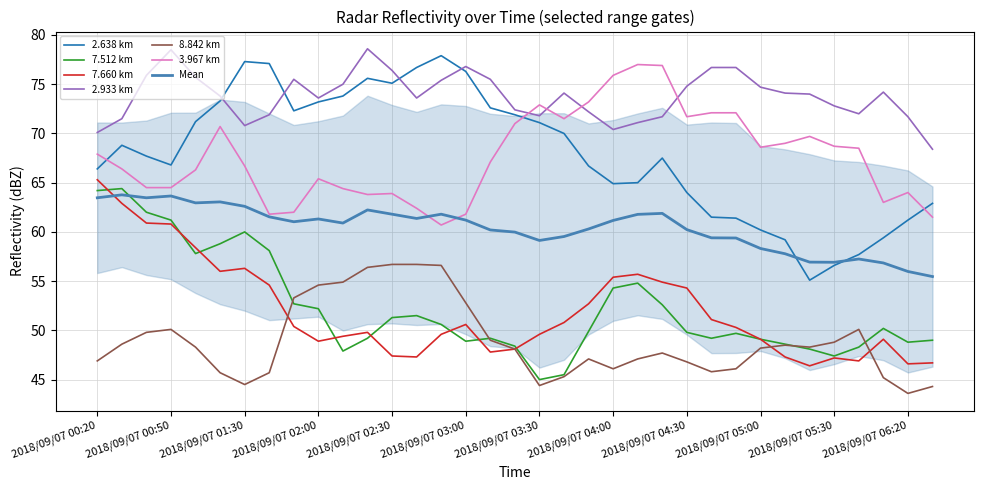

How many data points in 2.638 are above 67?

19